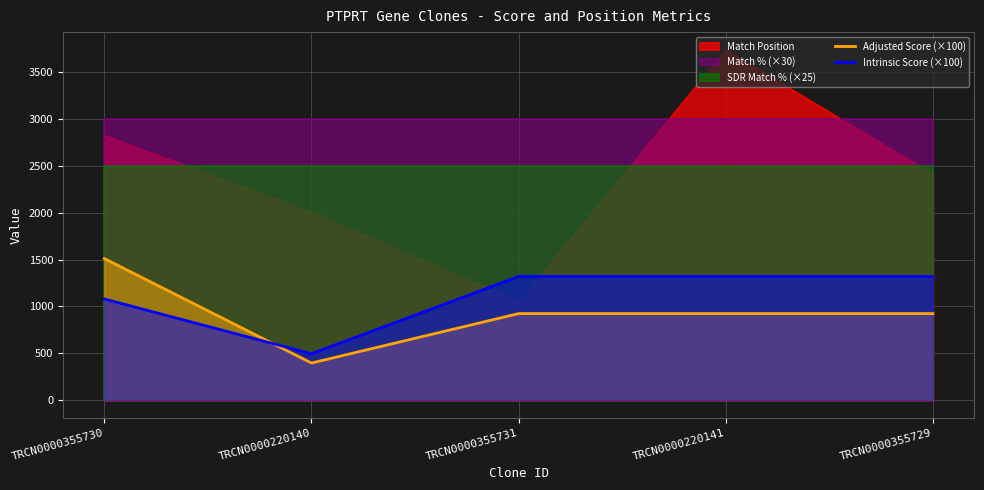

What is the sum of the Intrinsic Score (×100) values at TRCN0000355729 and TRCN0000355730?

2400